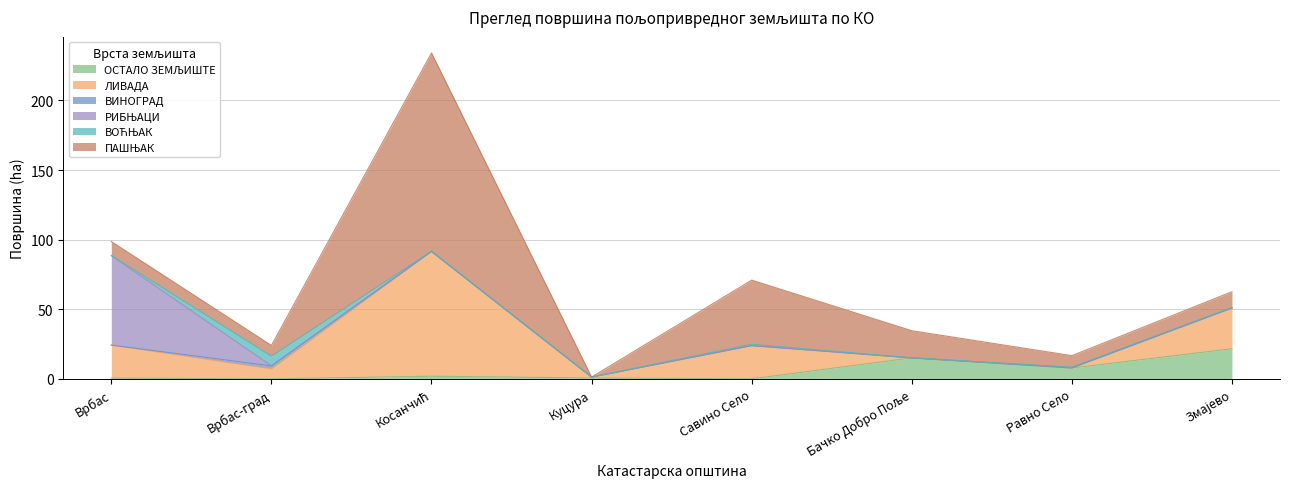

What is the label of the 8th point from the right?

Врбас